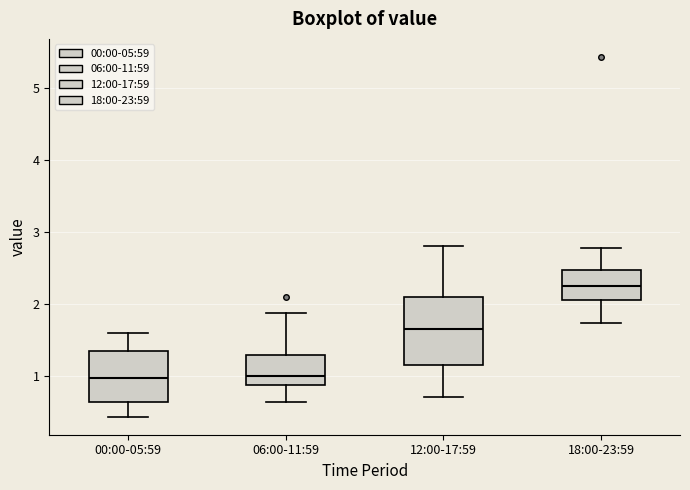

Reading left to right, read every box against the y-axis: the position of its median line, the range the box covers, and the ends of its whiskers. The values are not printed on the chart, so give them approximately, as read against the axis.

00:00-05:59: median 1.0, box 0.6 to 1.3, whiskers 0.4 to 1.6
06:00-11:59: median 1.0, box 0.9 to 1.3, whiskers 0.6 to 1.9
12:00-17:59: median 1.7, box 1.2 to 2.1, whiskers 0.7 to 2.8
18:00-23:59: median 2.3, box 2.1 to 2.5, whiskers 1.7 to 2.8